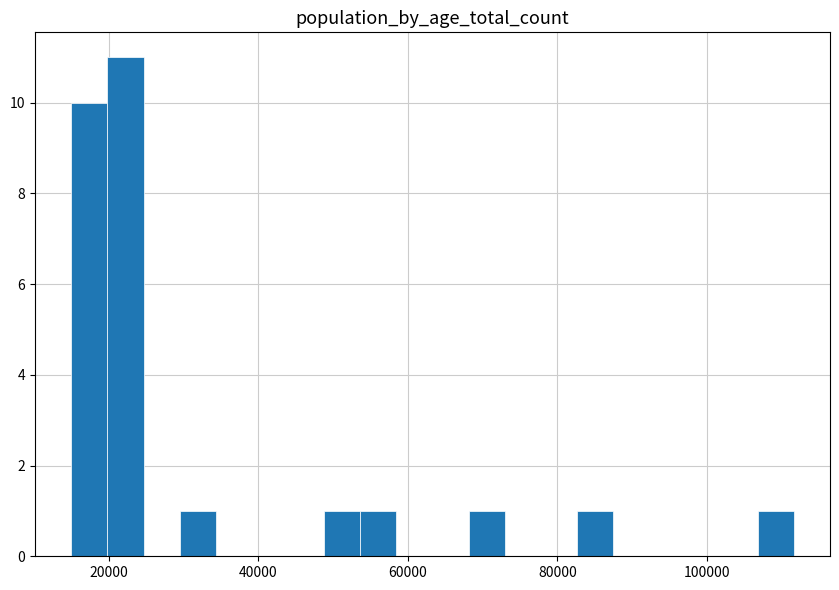

Read against the x-axis, roughly where is the centre of the tallest bar?

22000